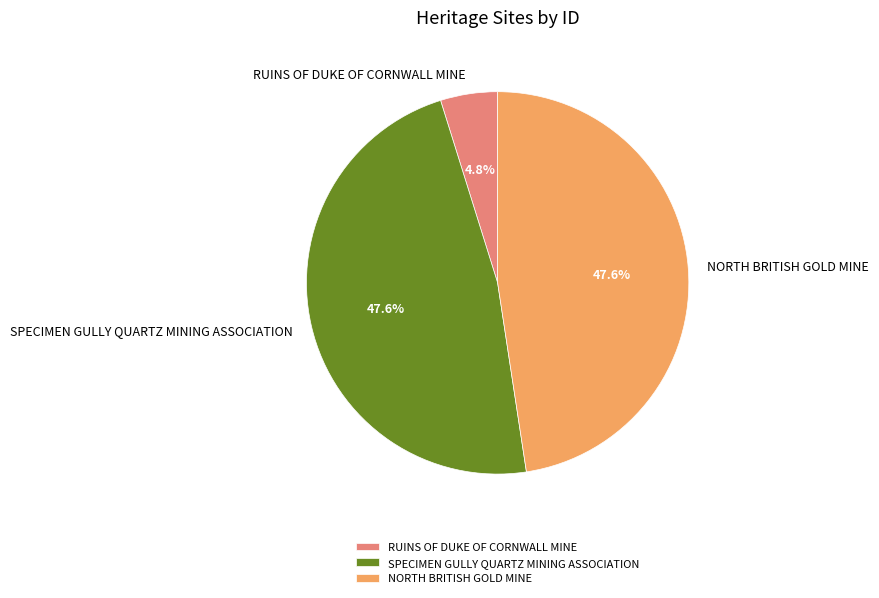

Count the number of slices in the pie.

3